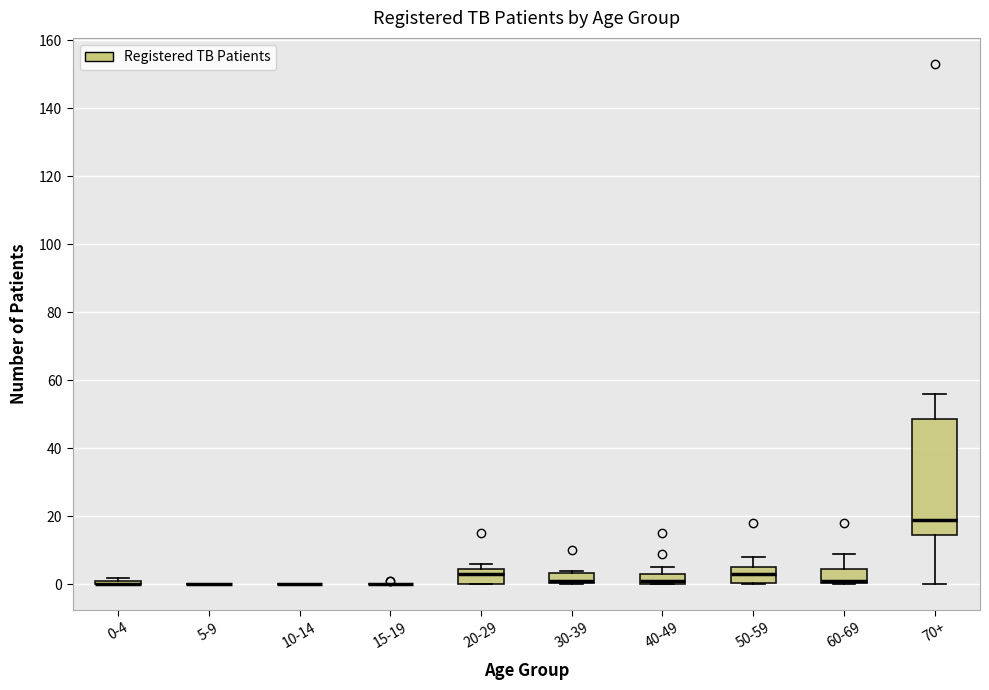

Where does the median line of the box for 40-49 sit on the y-axis? The values are not printed on the chart, so give them approximately, as read against the axis.

2